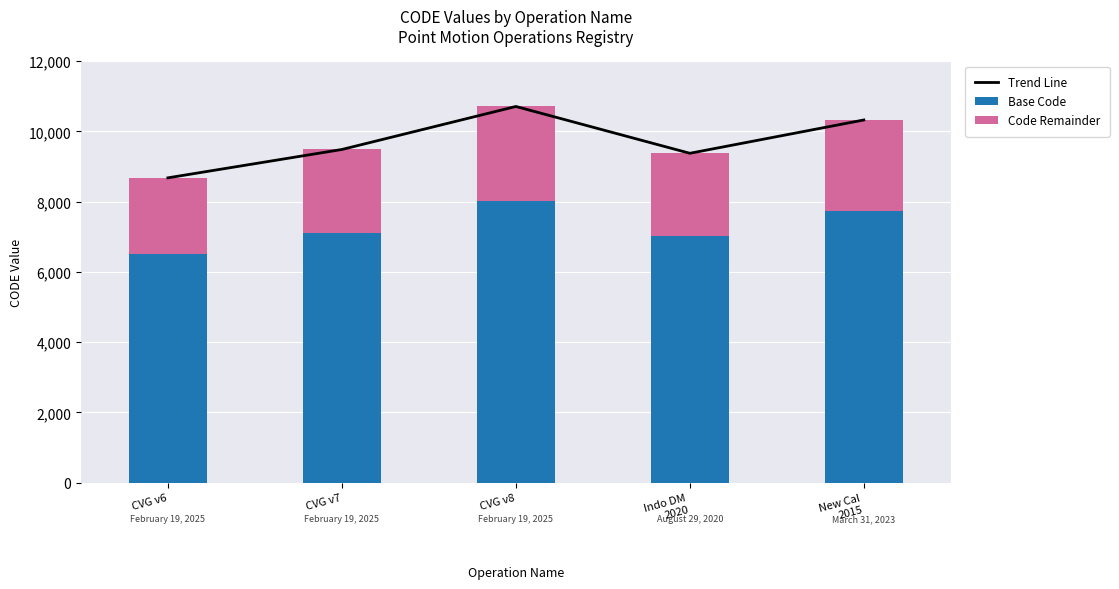

Reading right to left, extract all data points from this chart.

Trend Line: New Cal
2015=10323	Indo DM
2020=9375	CVG v8=10707	CVG v7=9483	CVG v6=8676
Base Code: New Cal
2015=7742	Indo DM
2020=7031	CVG v8=8030	CVG v7=7112	CVG v6=6507
Code Remainder: New Cal
2015=2581	Indo DM
2020=2344	CVG v8=2677	CVG v7=2371	CVG v6=2169